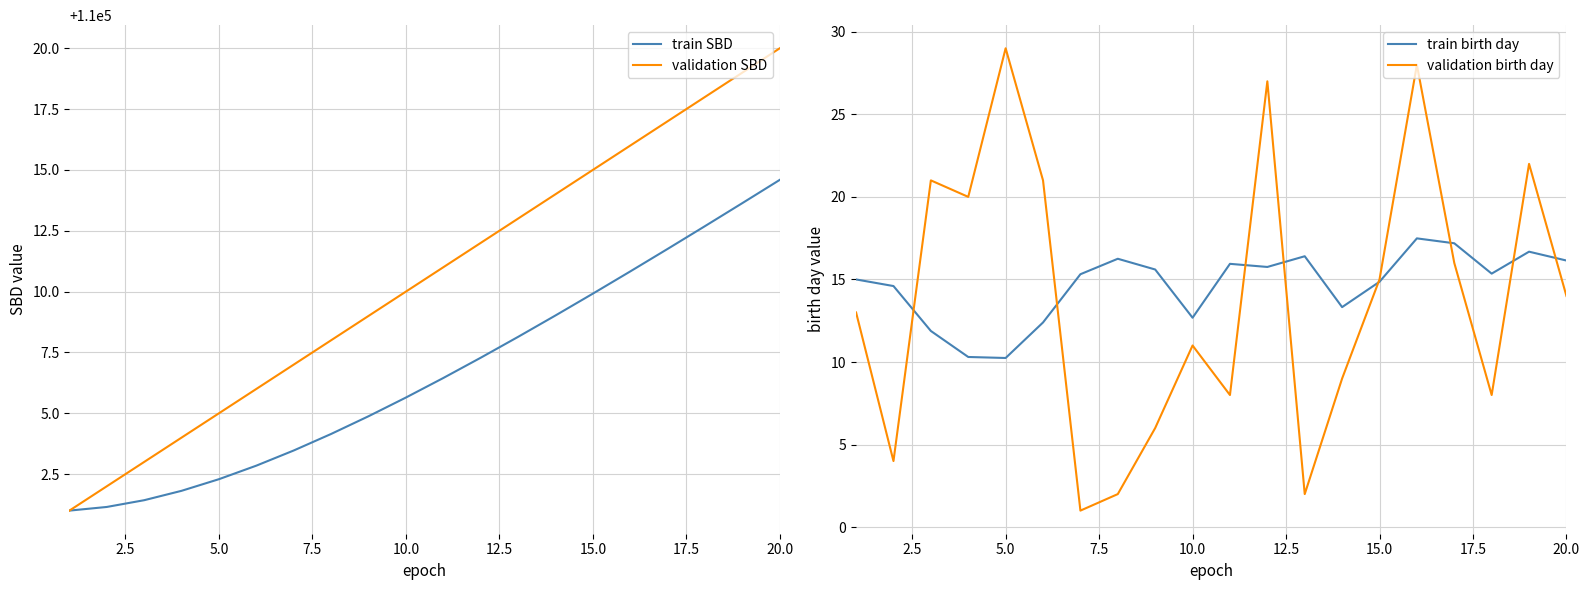

At which label does validation SBD reach its peak?

20.0